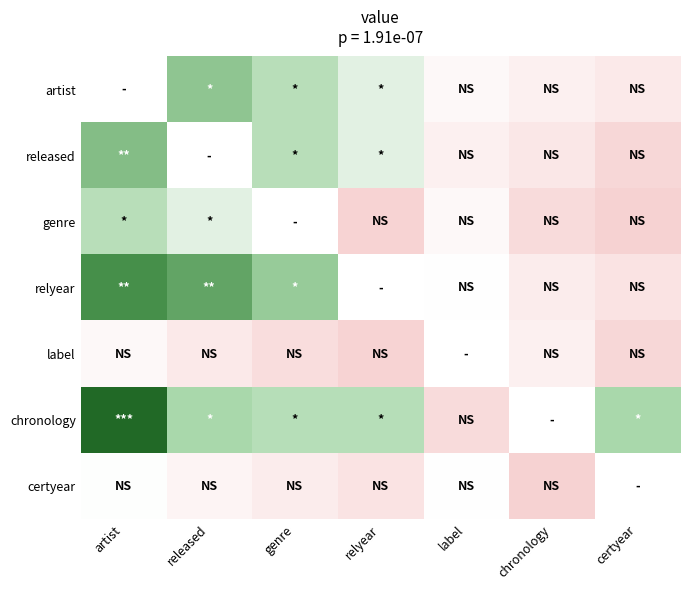

At which label does released reach its peak?

artist